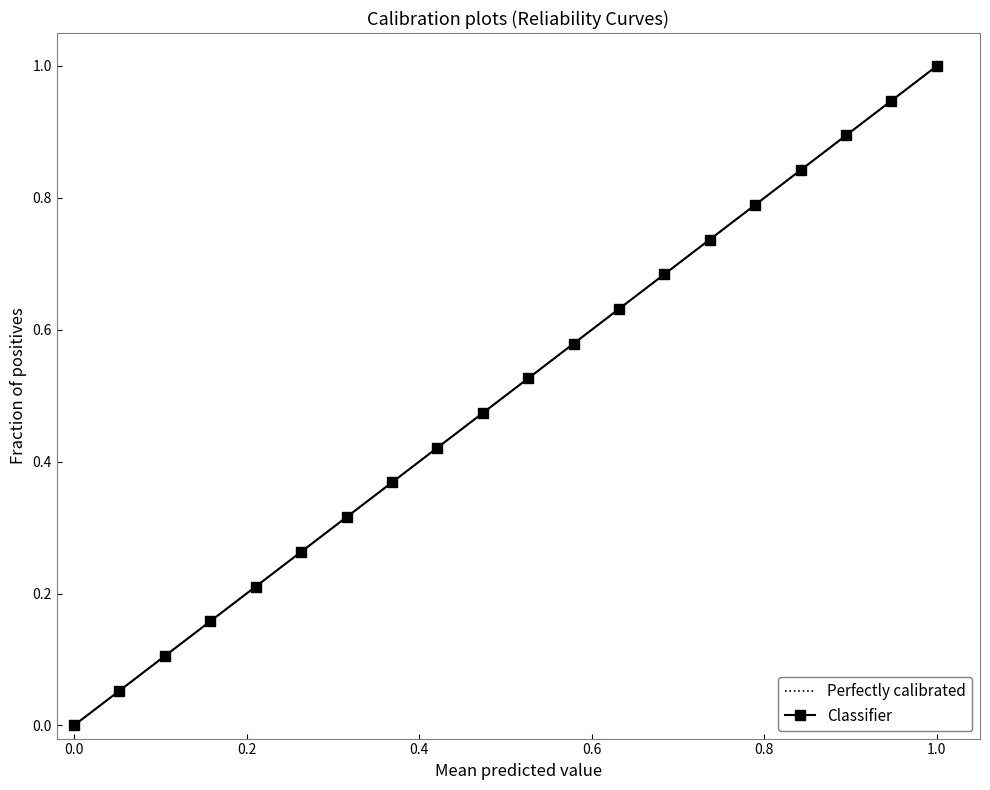

True or false: Classifier has more than 0 points higher than both neighbors.

False